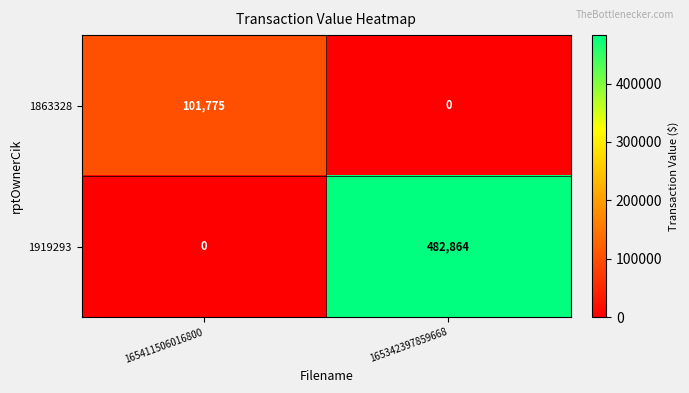

Reading left to right, list all the values displayed in this chart.

1863328: 165411506016800=101775	165342397859668=0
1919293: 165411506016800=0	165342397859668=482864